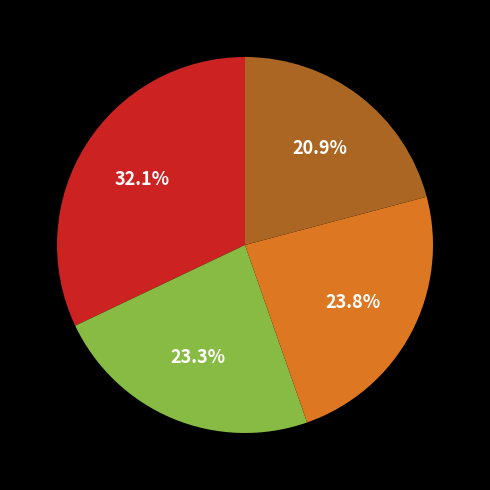

Does any single category account for the majority?

No